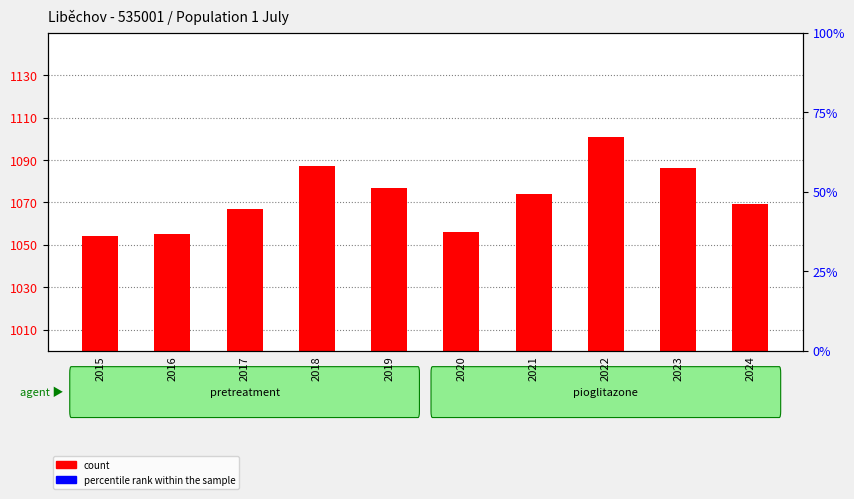

What are all the series names shown in the legend?

count, percentile rank within the sample